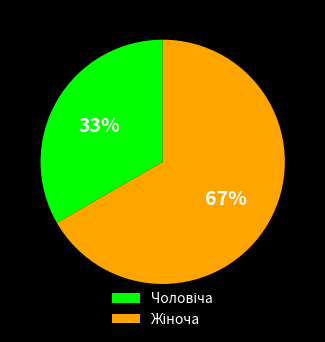

To the nearest percent, what is the average slice percentage?

50%